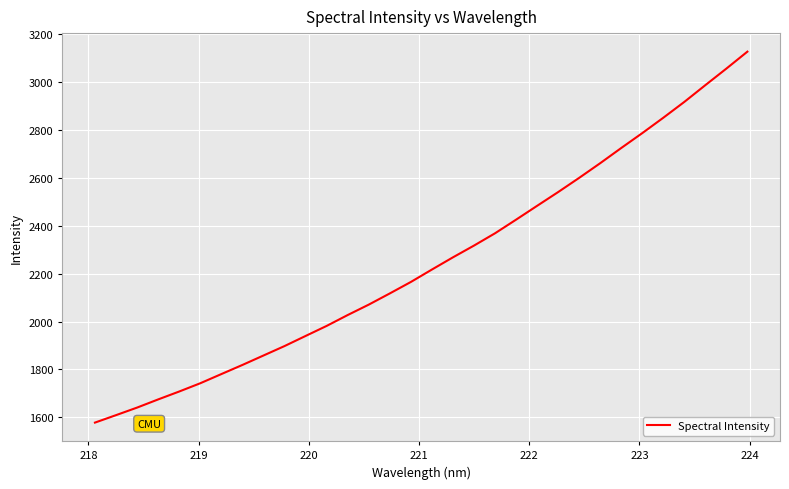

What is the difference between the maximum and minimum values?

1549.9